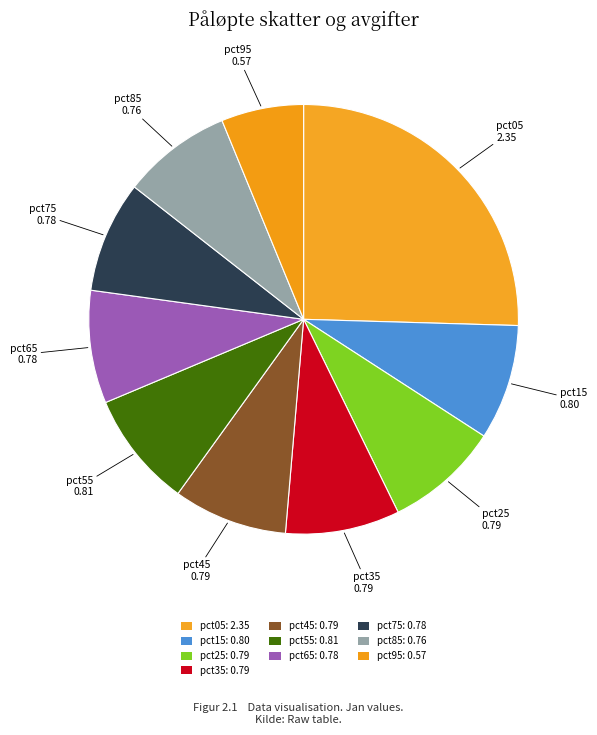

Which category has the biggest portion of the pie?

pct05